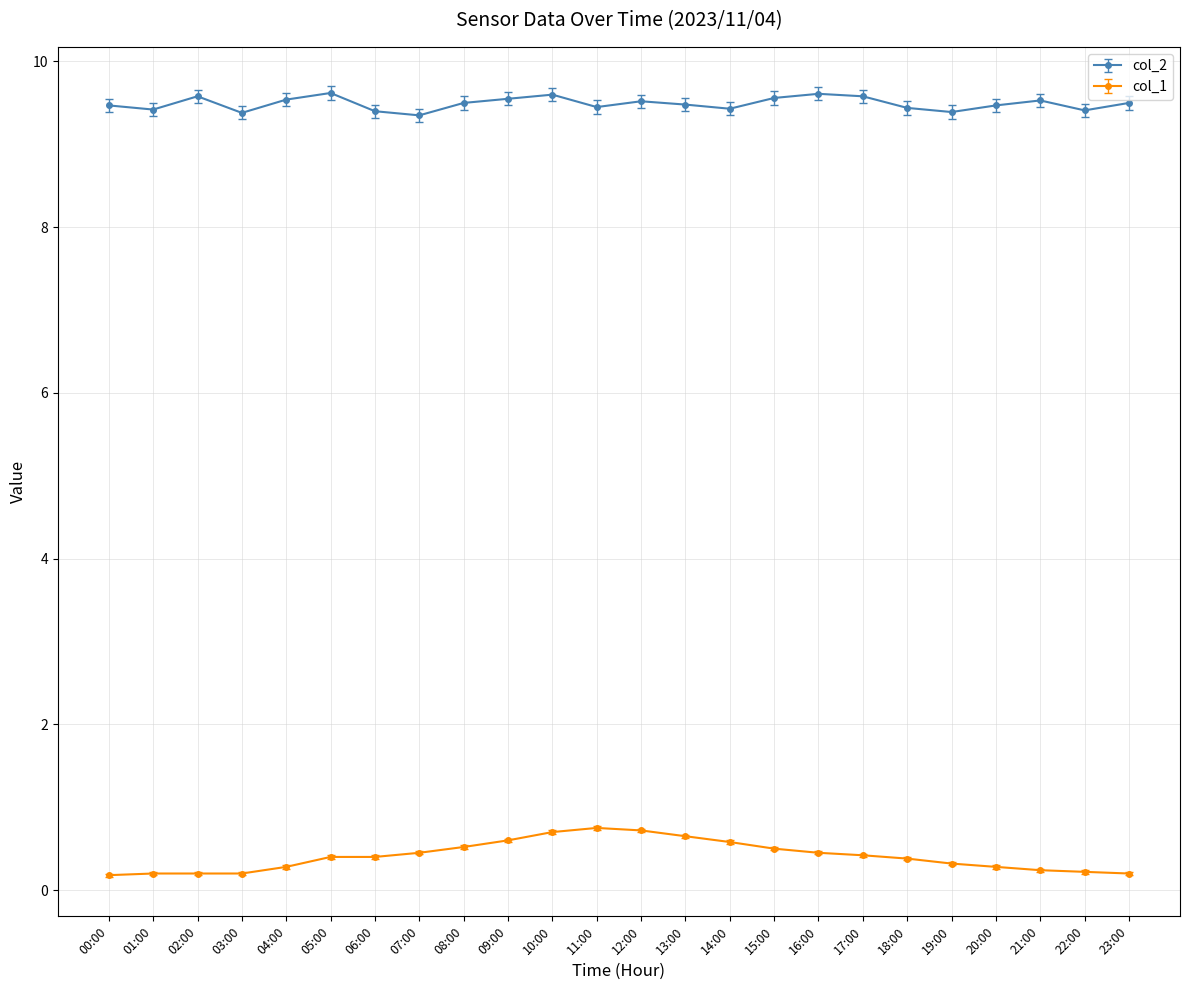

What is the label of the 20th point from the left?

19:00